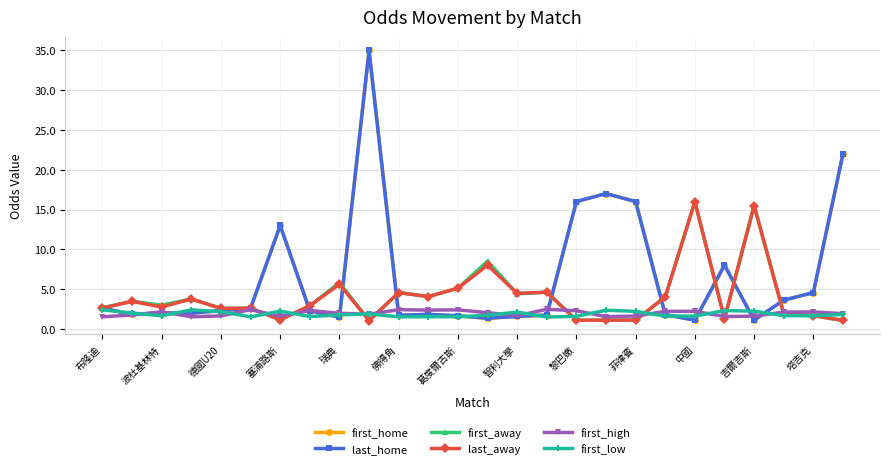

How many data points does each series have?

26